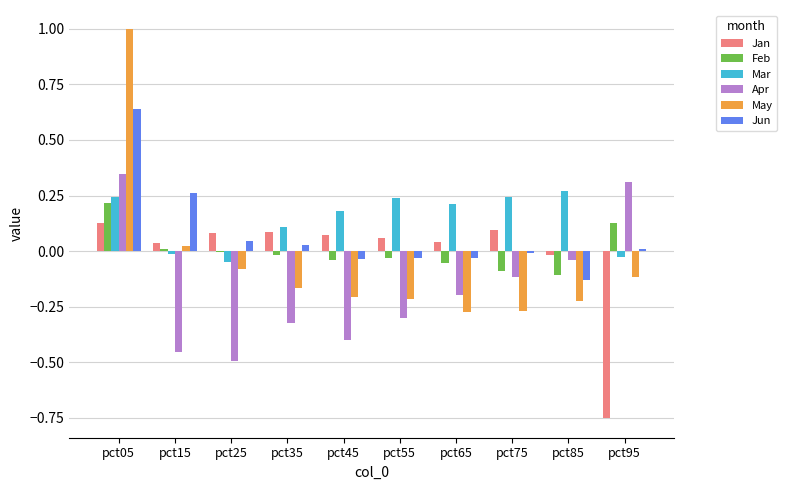

What is the sum of all Mar values?

1.4